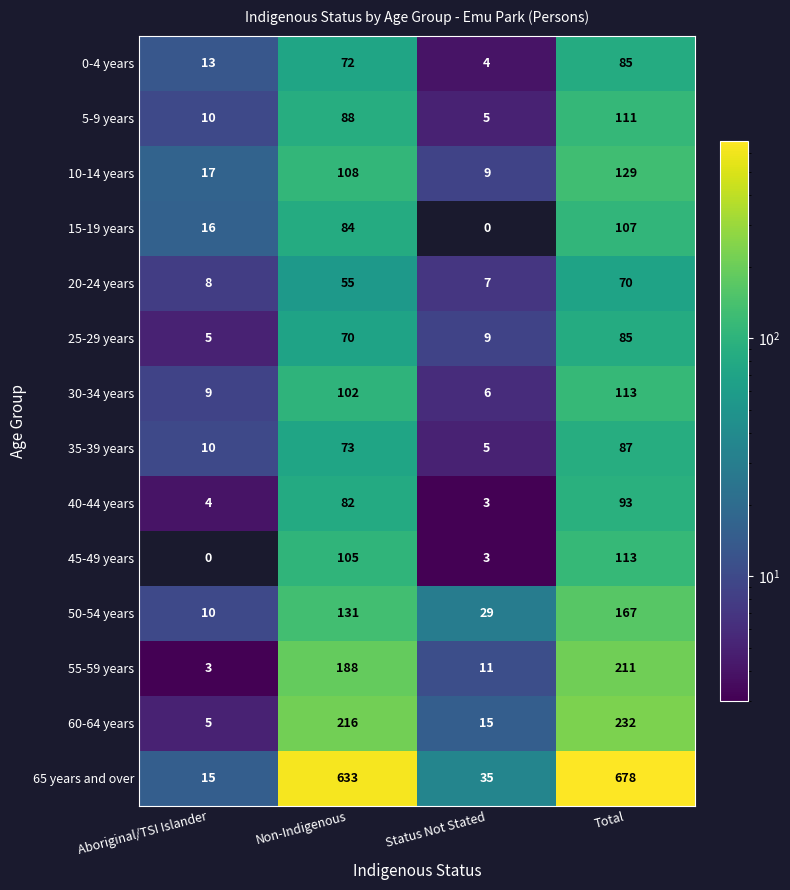

What is the difference between the 40-44 years values at Non-Indigenous and Total?

11